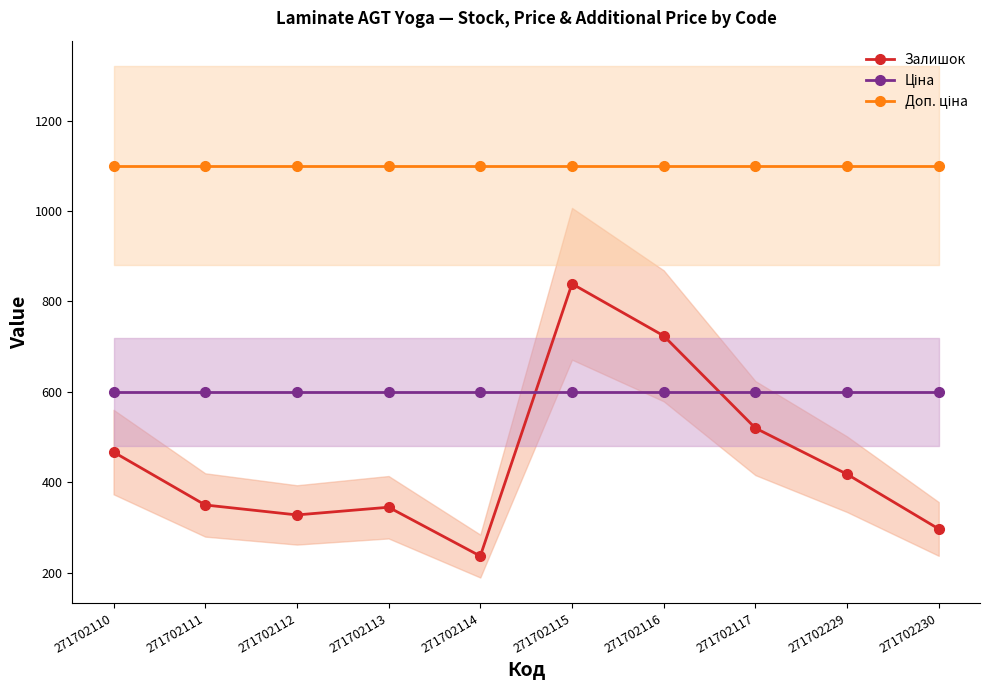

True or false: Доп. ціна has a value of 1100.0 at 271702114.

True